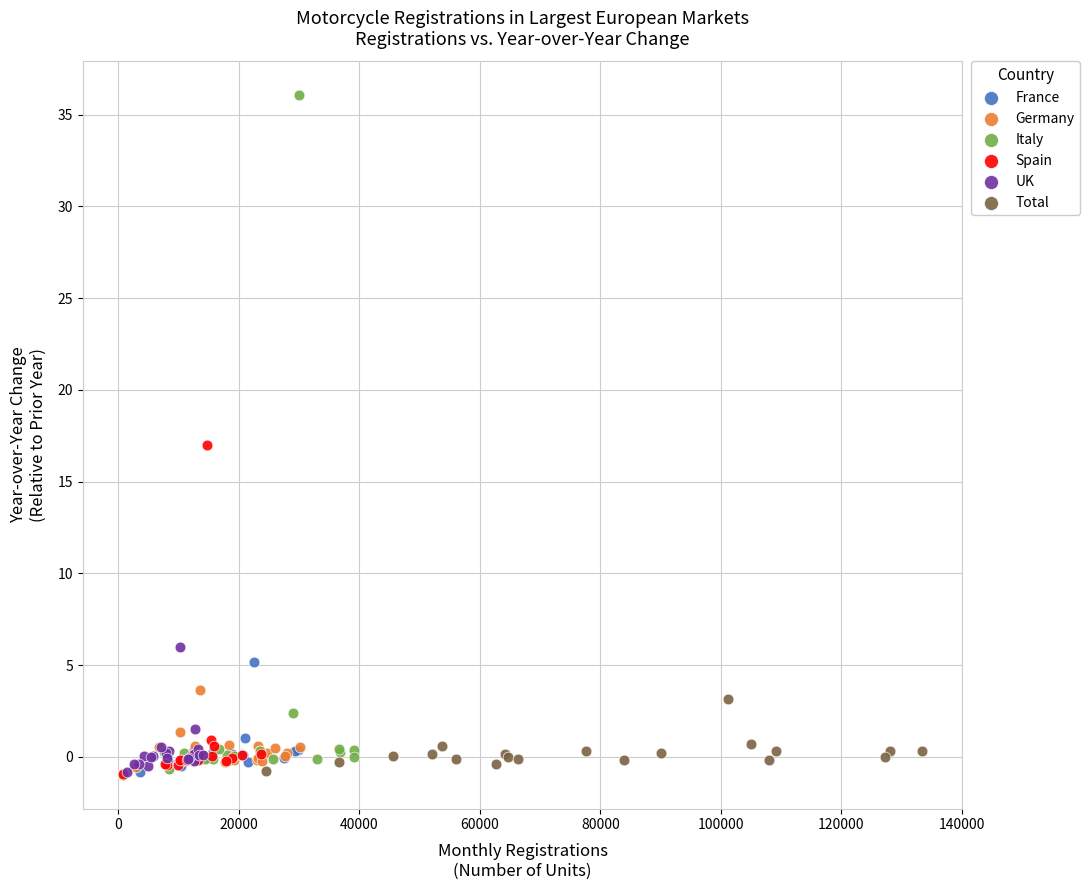

Which series reaches the maximum Y coordinate?

Italy